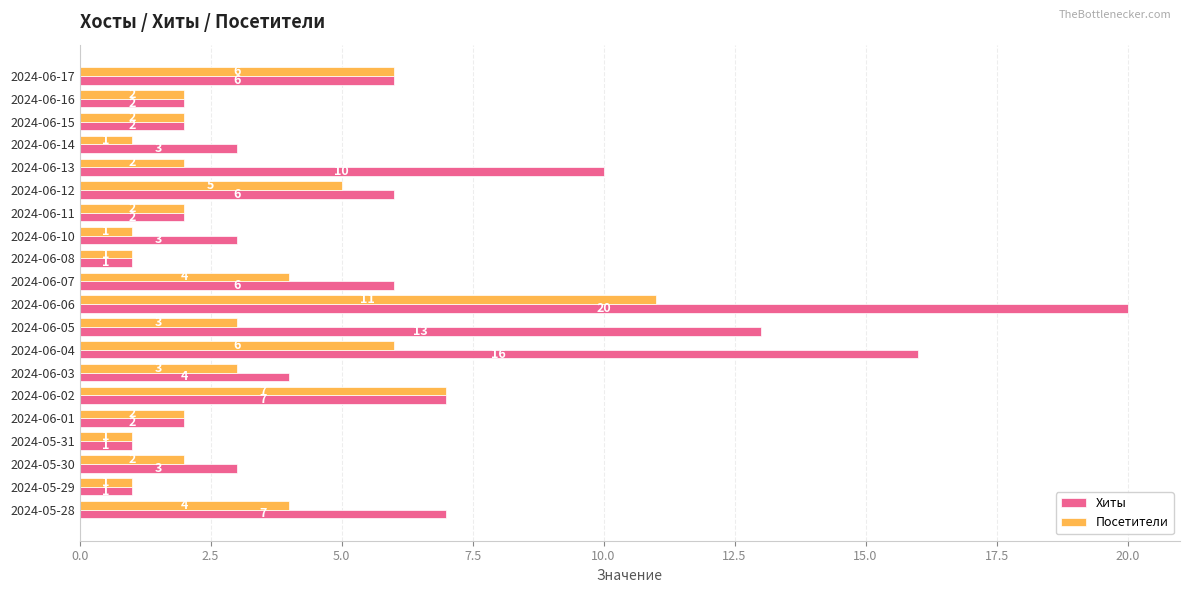

What are all the series names shown in the legend?

Хиты, Посетители